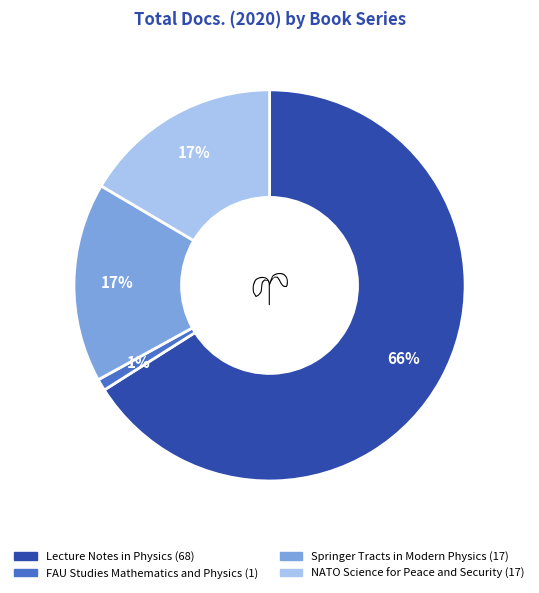

Which category has the smallest portion of the pie?

FAU Studies Mathematics and Physics